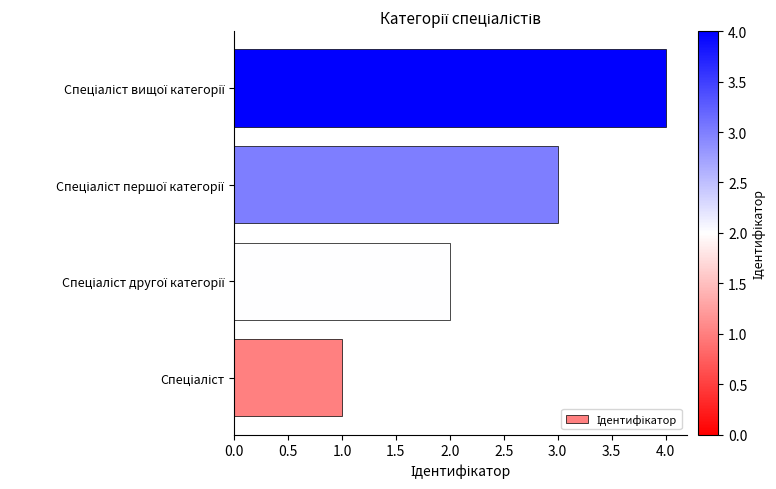

What is the sum of all values?

10